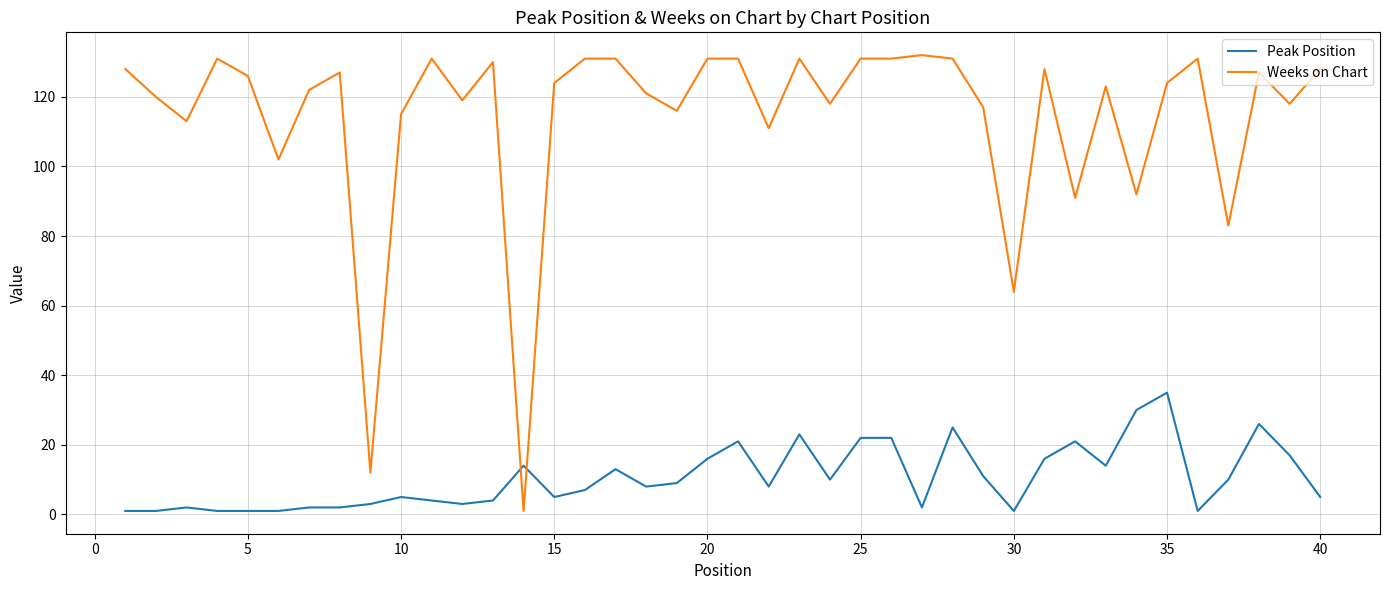

True or false: Weeks on Chart and Peak Position cross at least once.

True